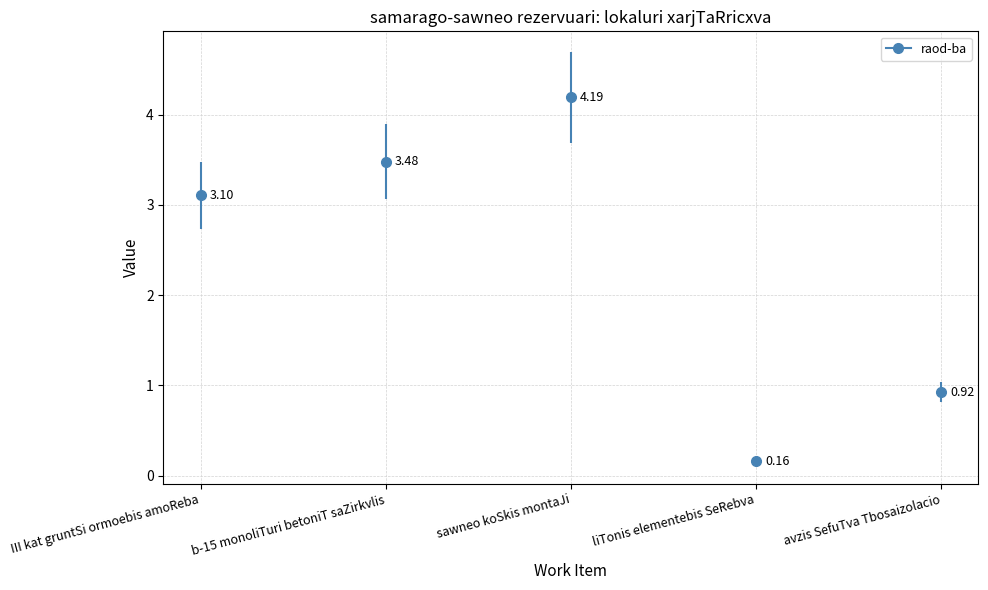

What is the maximum value shown in the chart?

4.2